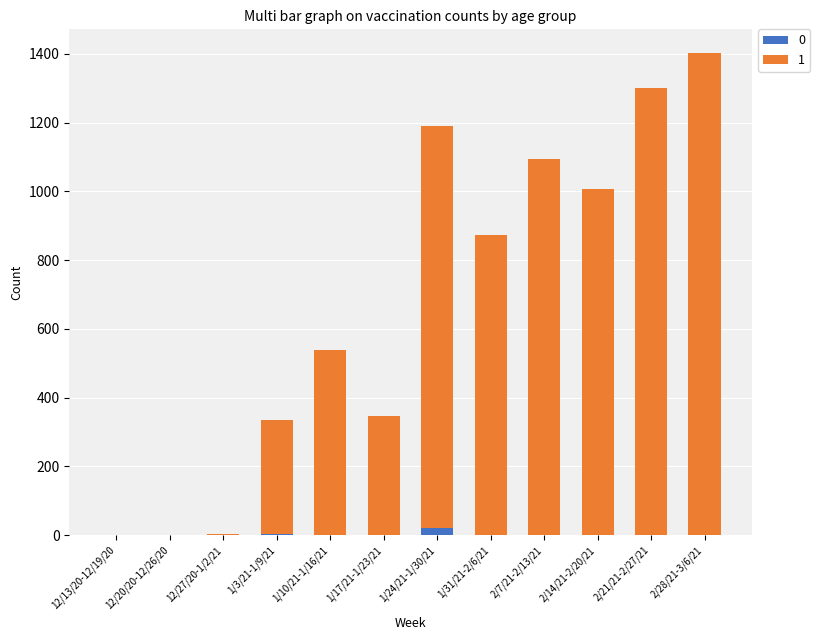

What is the sum of all 0 values?

26